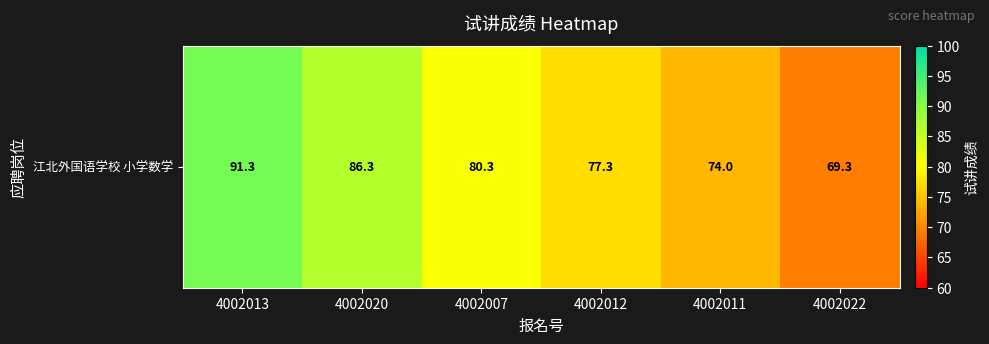

At which category does the chart reach its peak across all series?

4002013